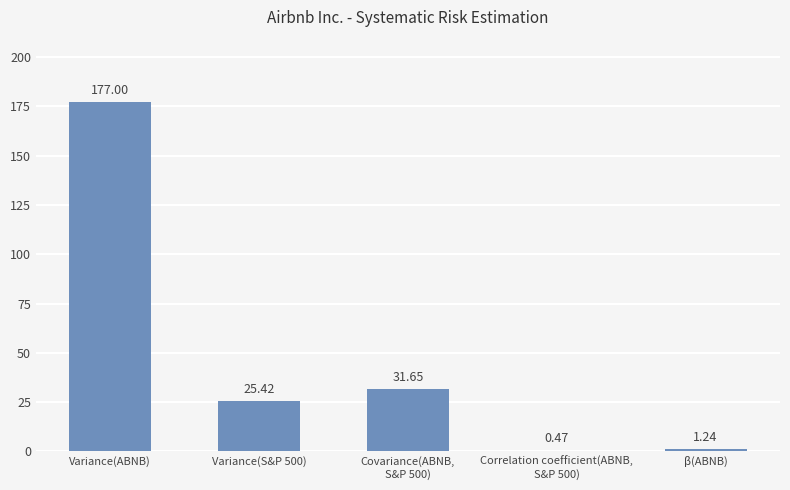

At which category does the chart reach its peak across all series?

Variance(ABNB)